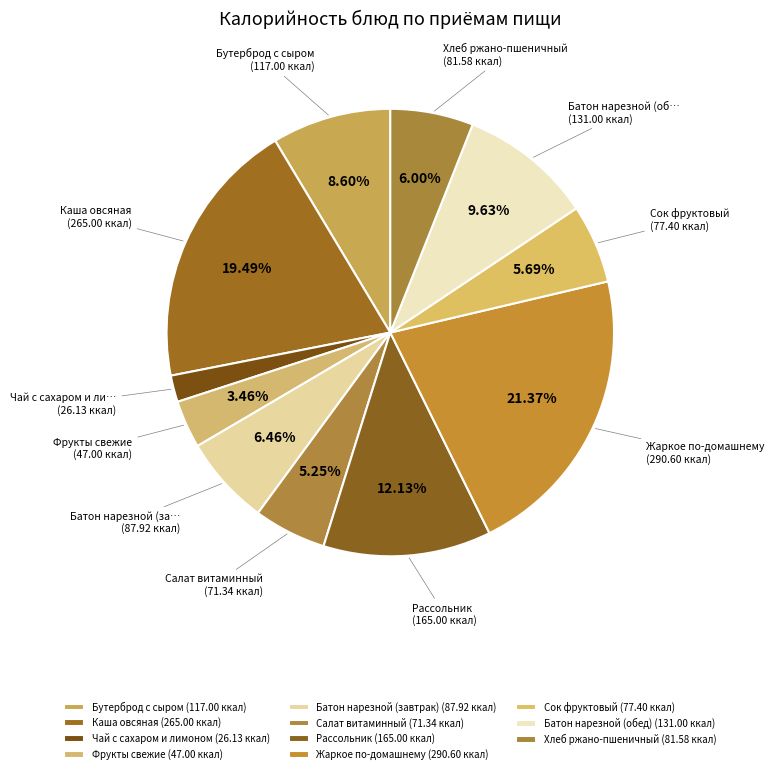

Is it true that Батон нарезной (завтрак) is 6% of the pie?

True